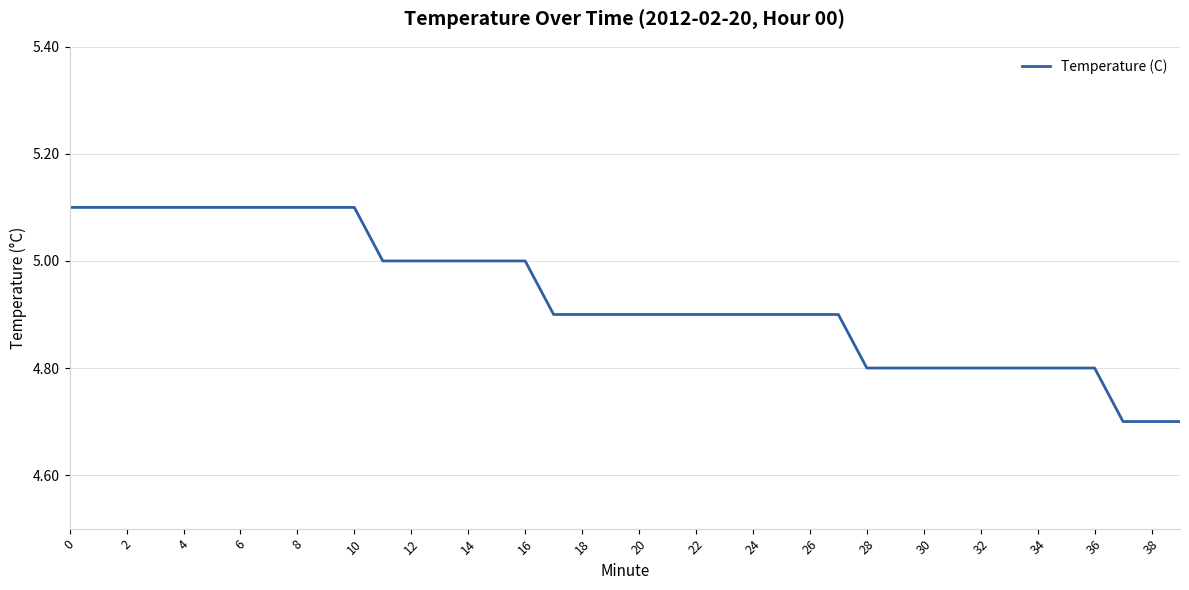

What is the minimum value shown in the chart?

4.7